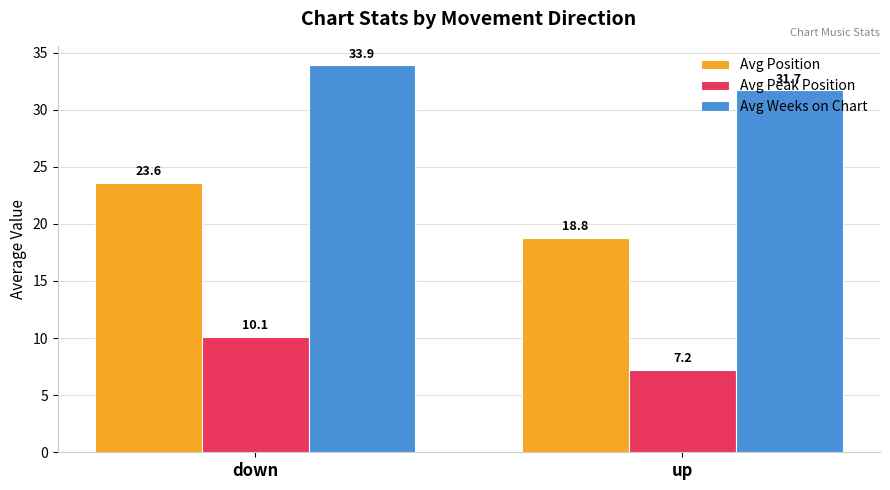

At which category is the sum across all series the highest?

down